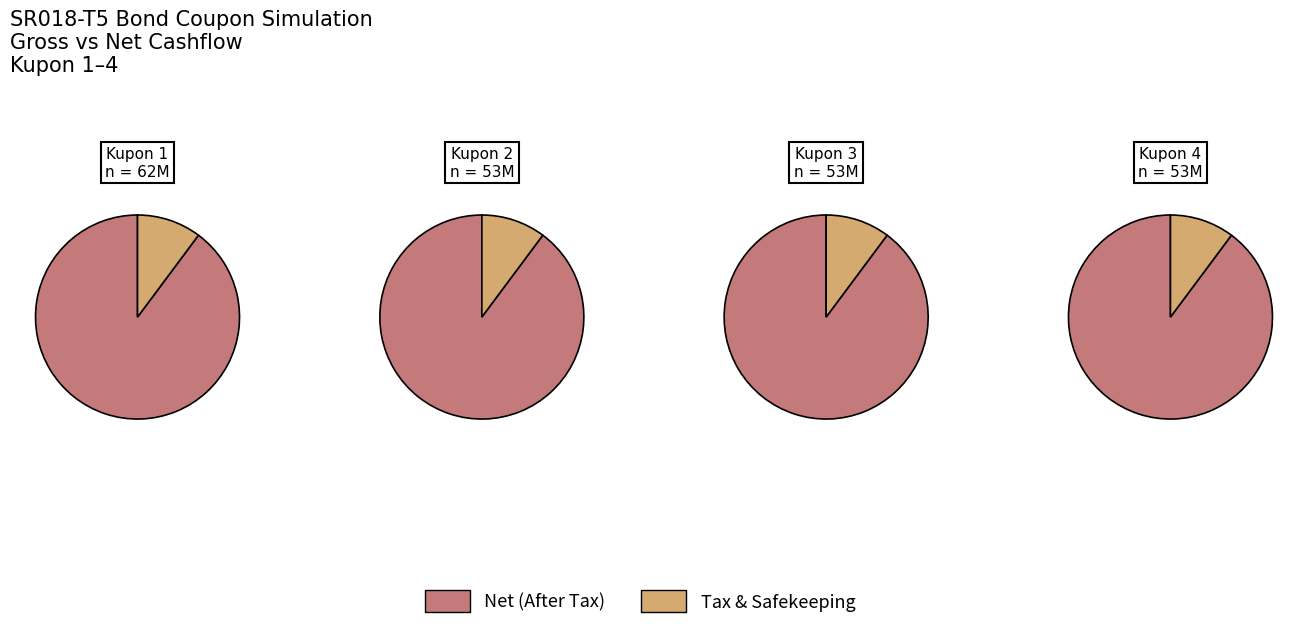

Does Kupon 4 account for over 50% of the chart?

No